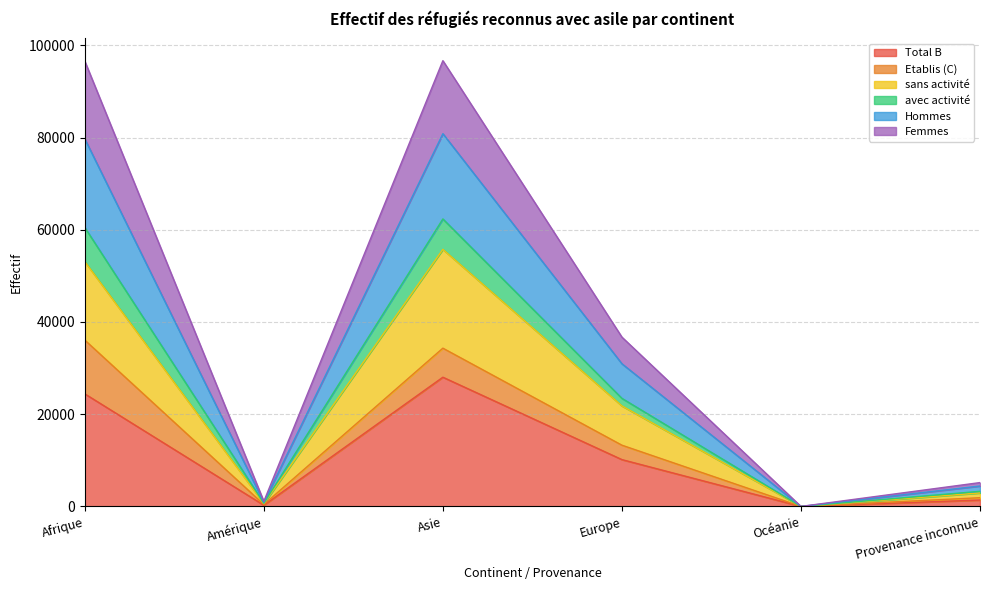

At which label does Total B reach its peak?

Asie